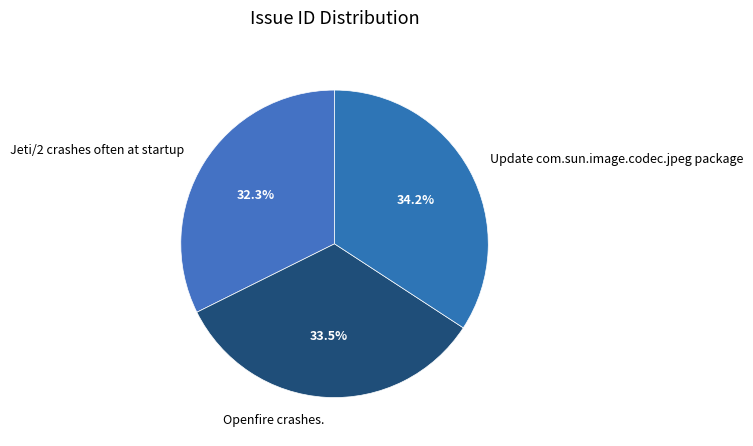

What percentage is NOT represented by Jeti/2 crashes often at startup?

67.7%